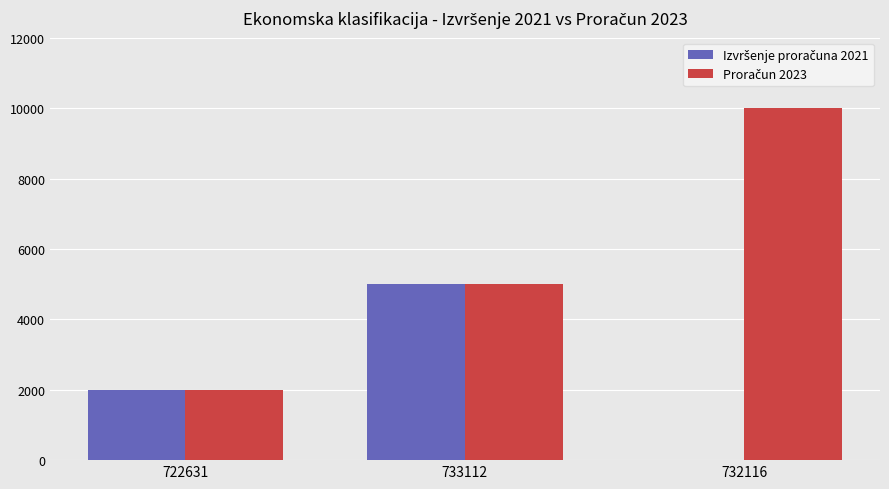

Are the bars horizontal?

No